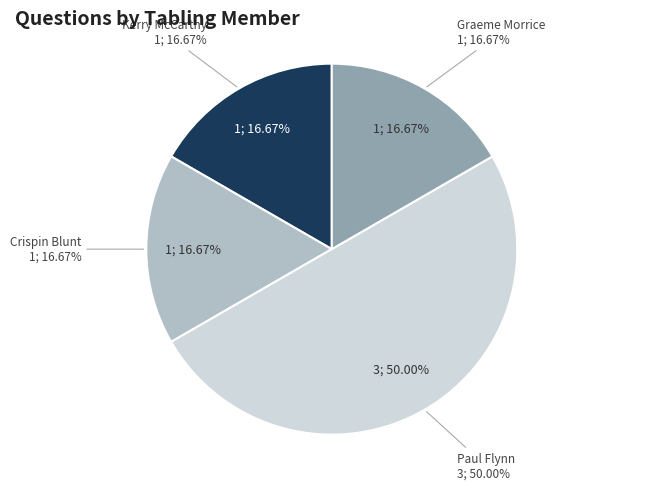

Which category has the biggest portion of the pie?

Paul Flynn